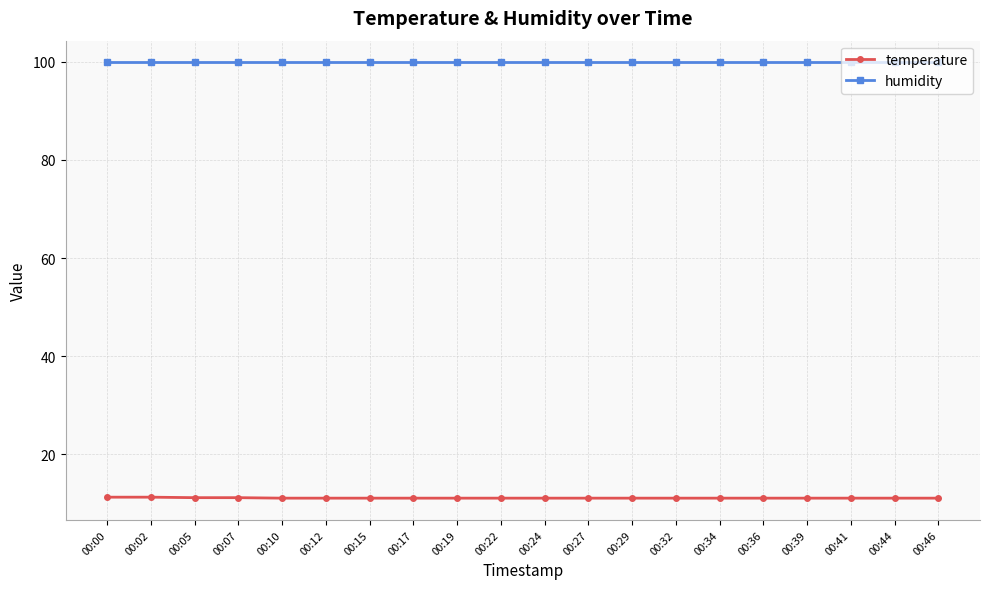

List the series in order of their peak value, highest first.

humidity, temperature